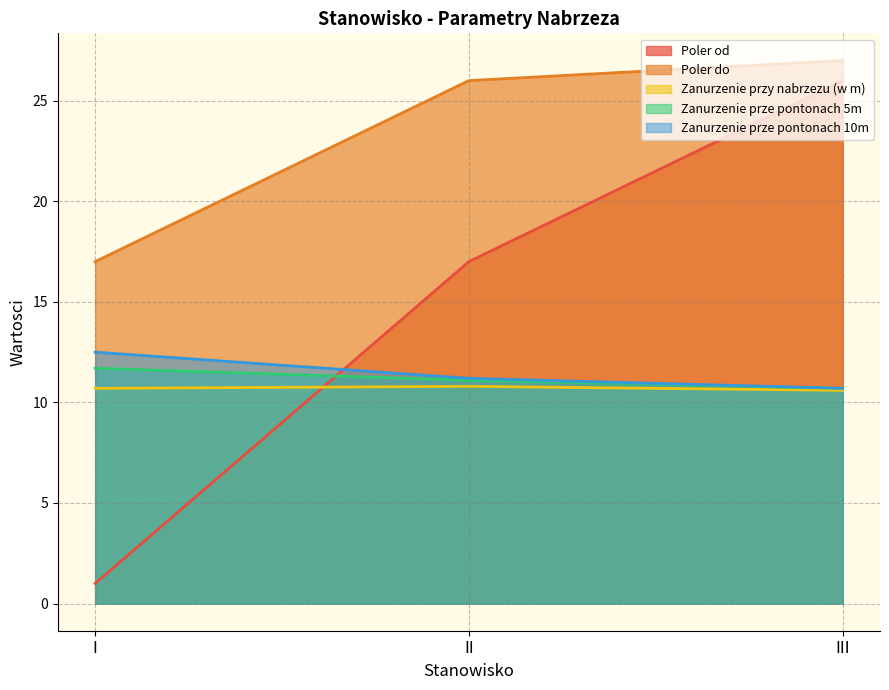

How many Zanurzenie przy nabrzezu (w m) values are between 10 and 11?

3